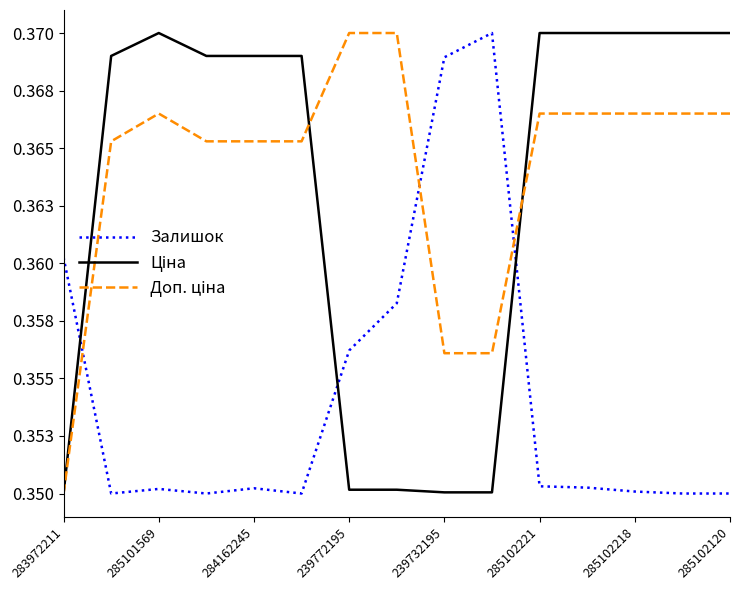

Is this an area chart (filled region under the line)?

No